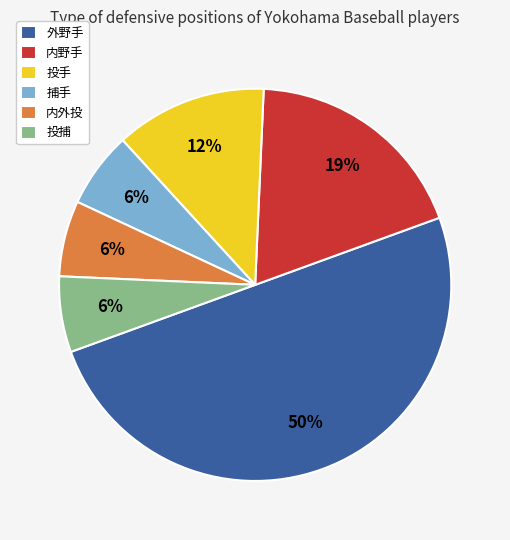

To the nearest percent, what percentage of the pie is 内外投?

6%